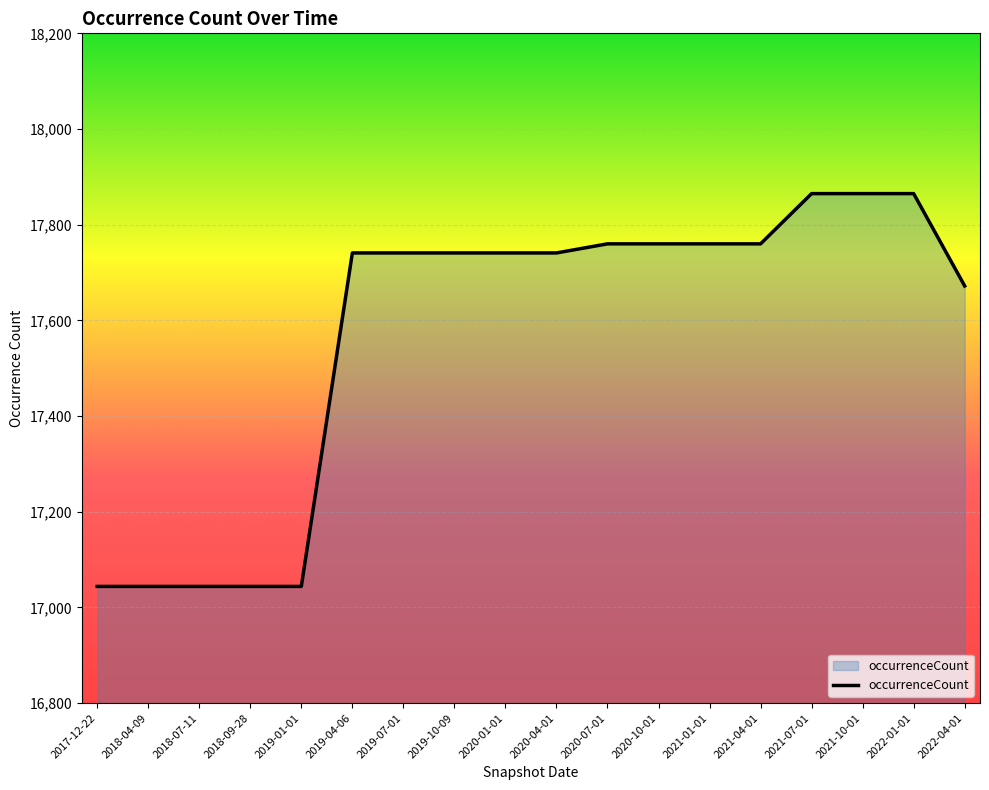

What is the average value?

17568